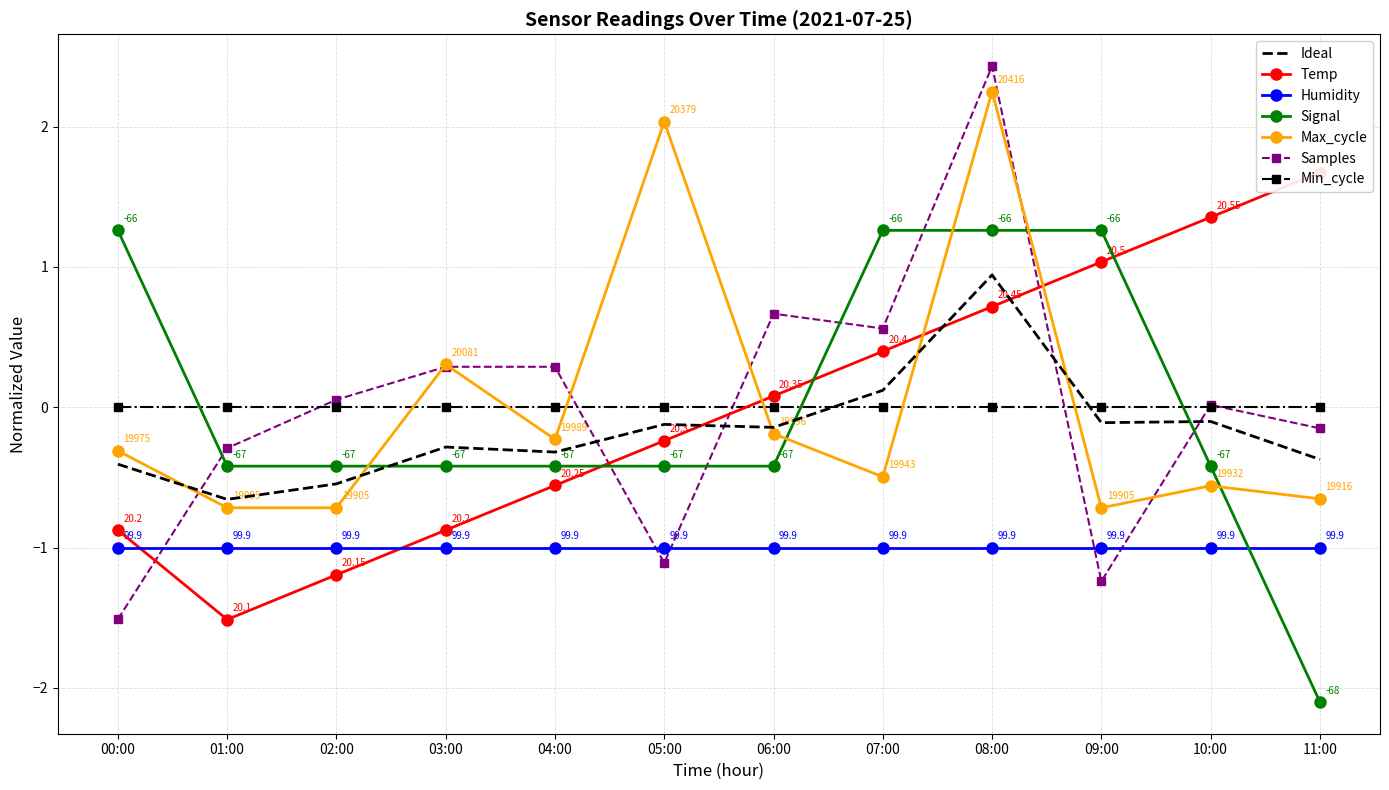

At which label does Max_cycle reach its peak?

08:00